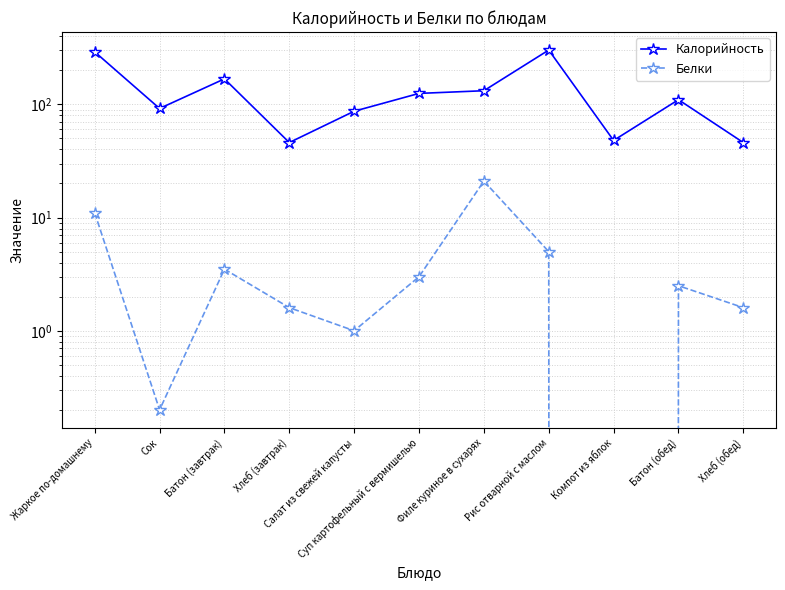

Read the Калорийность value at Батон (завтрак).

168.0